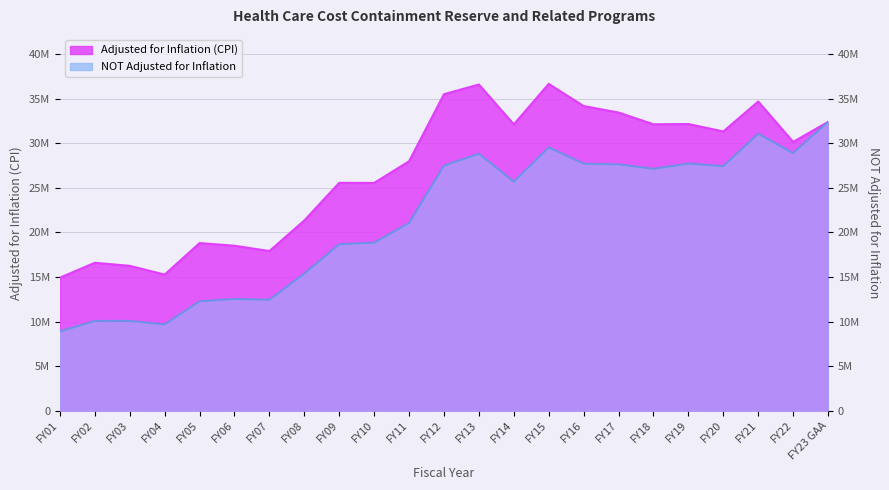

At which label does Adjusted for Inflation (CPI) reach its minimum?

FY01